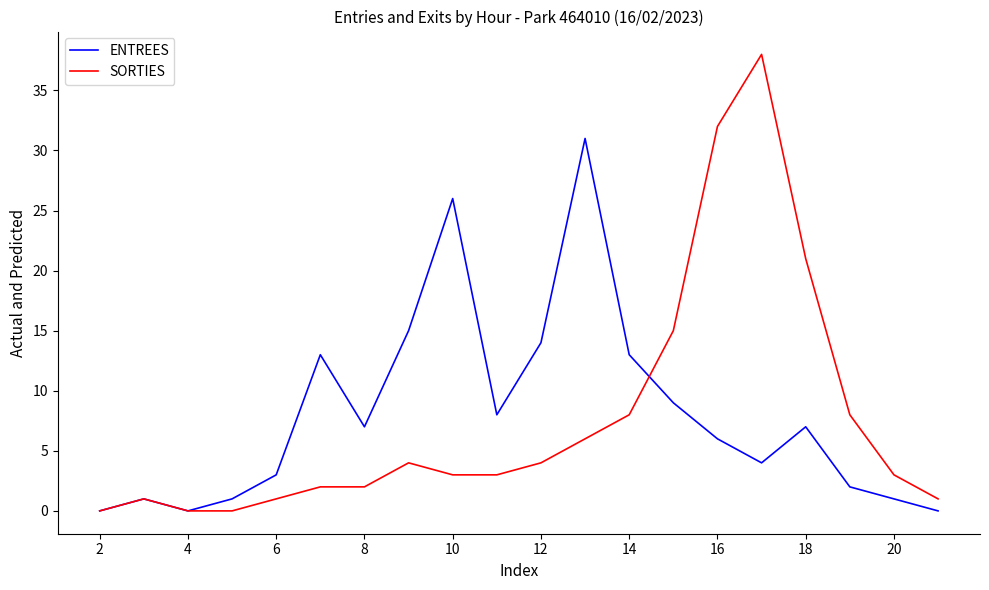

Which series has the largest range (max minus min)?

SORTIES